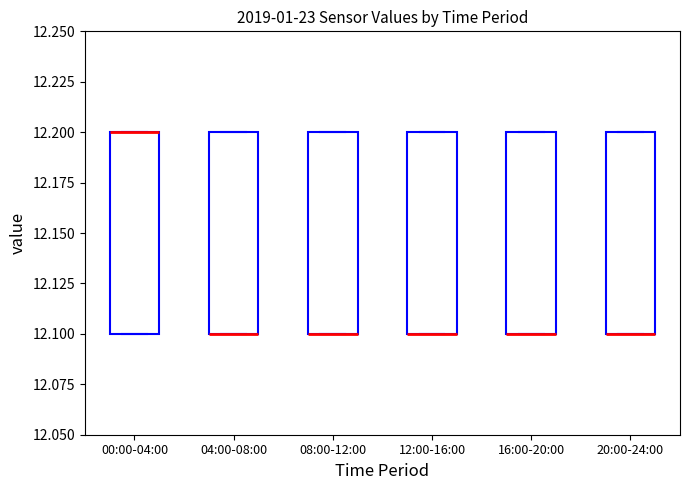

Where is the upper edge of the box for 00:00-04:00 on the y-axis? The values are not printed on the chart, so give them approximately, as read against the axis.

12.2